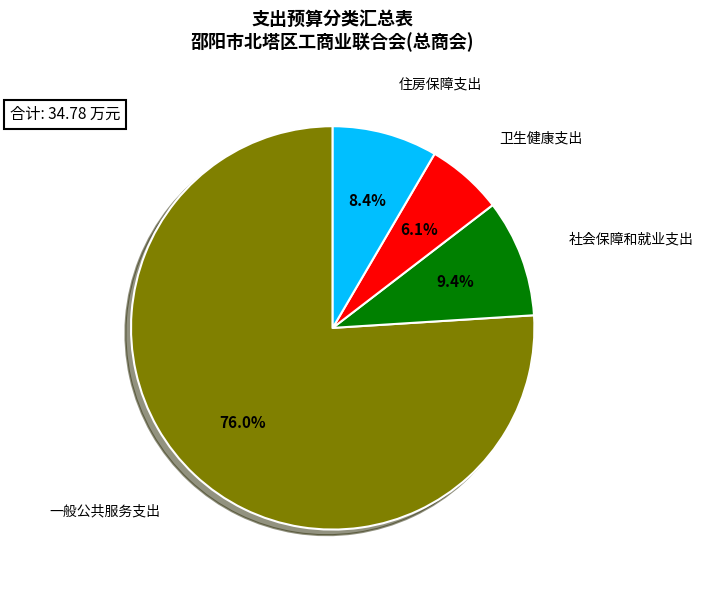

Is there a majority slice in this chart?

Yes